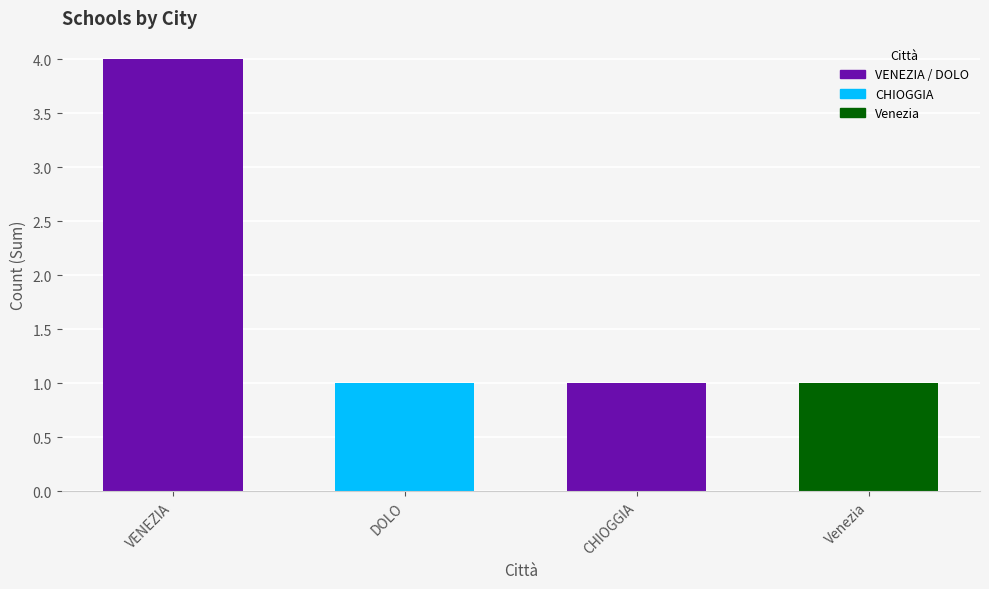

What is the label of the 2nd bar from the right?

CHIOGGIA